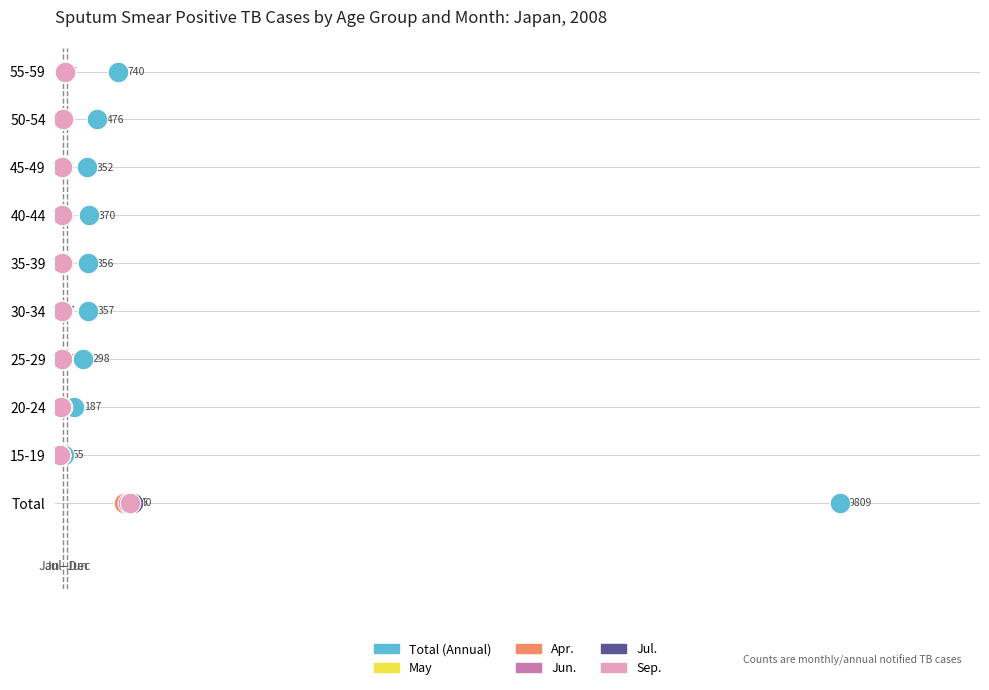

What are all the series names shown in the legend?

Total (Annual), May, Apr., Jun., Jul., Sep.